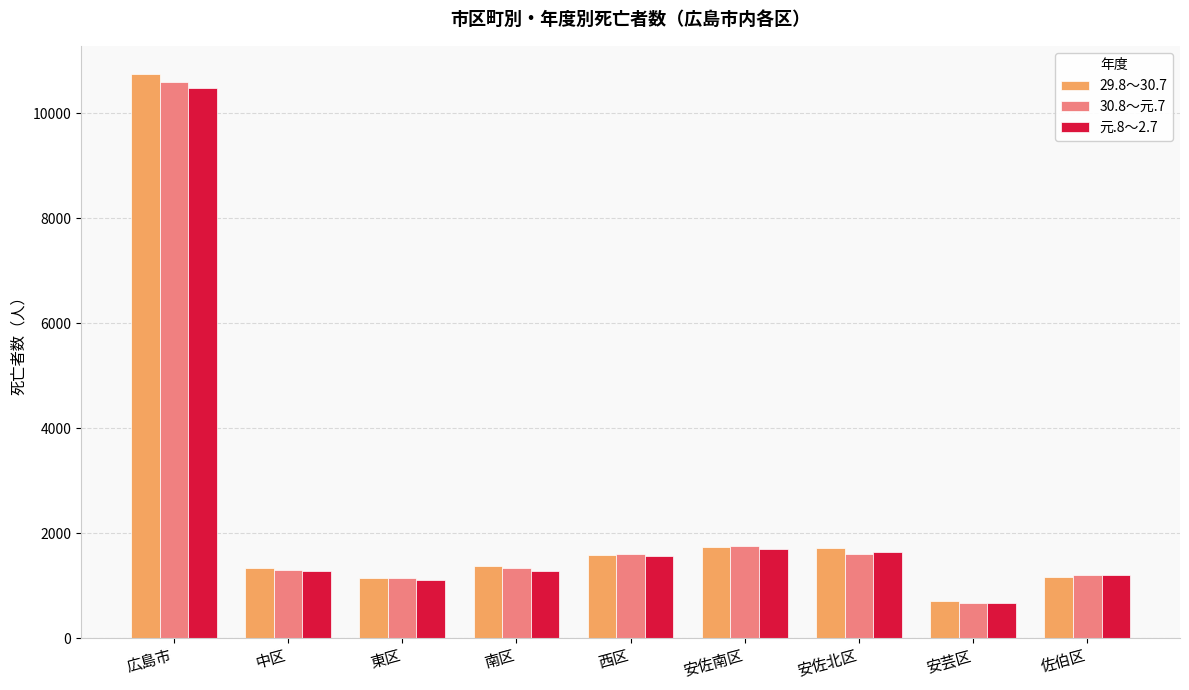

What is the spread (max minus min) of values at 東区?

36